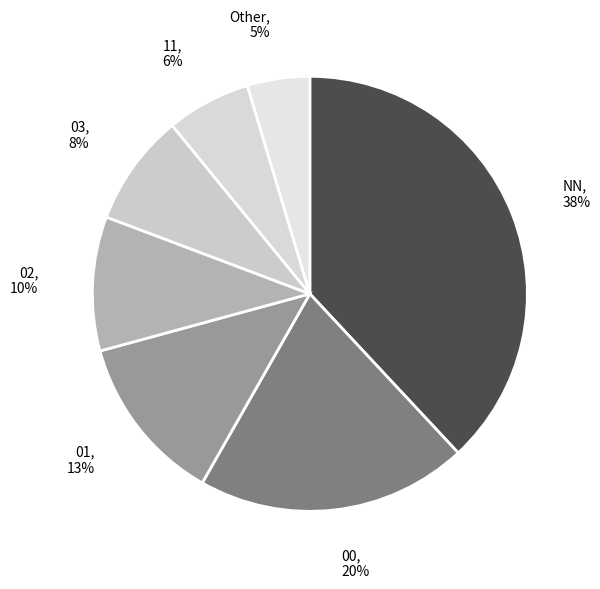

How many slices are in this pie chart?

7